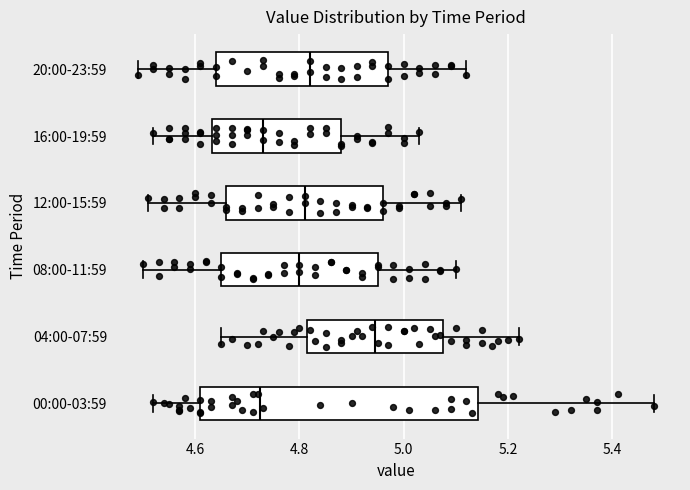

Reading bottom to top, read every box against the x-axis: the position of its median line, the range the box covers, and the ends of its whiskers. The values are not printed on the chart, so give them approximately, as read against the axis.

00:00-03:59: median 4.72, box 4.62 to 5.14, whiskers 4.52 to 5.48
04:00-07:59: median 4.94, box 4.82 to 5.08, whiskers 4.66 to 5.22
08:00-11:59: median 4.80, box 4.66 to 4.96, whiskers 4.50 to 5.10
12:00-15:59: median 4.82, box 4.66 to 4.96, whiskers 4.52 to 5.12
16:00-19:59: median 4.74, box 4.64 to 4.88, whiskers 4.52 to 5.04
20:00-23:59: median 4.82, box 4.64 to 4.98, whiskers 4.50 to 5.12